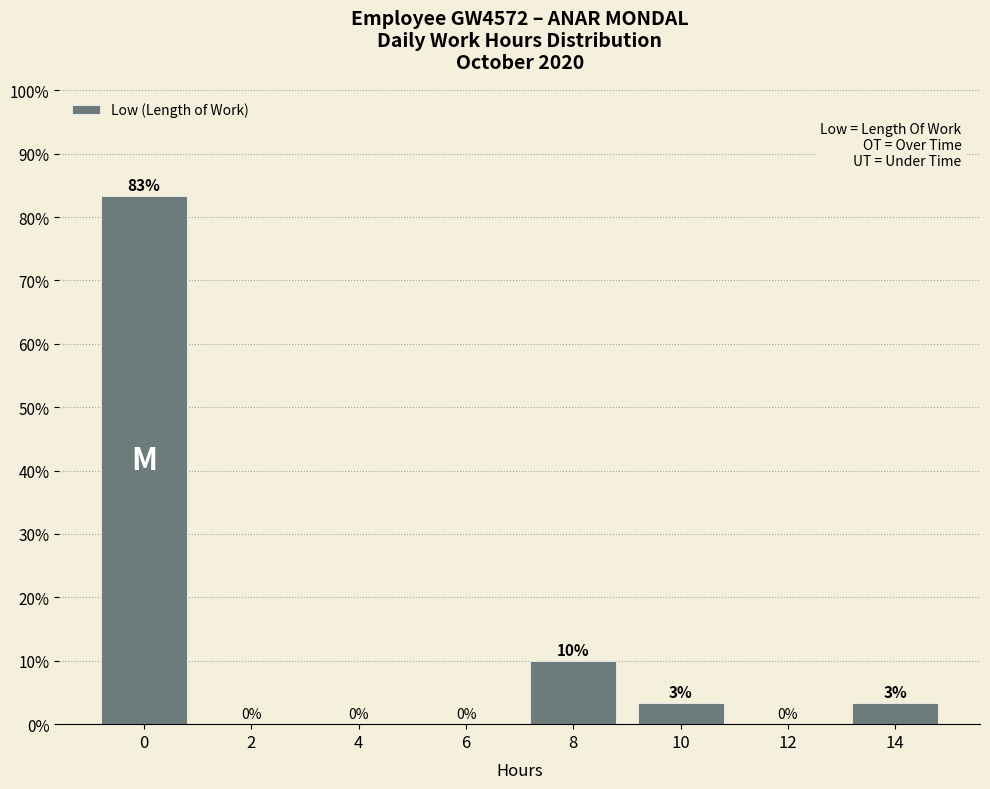

The value at 12 is 53.9. True or false?

False